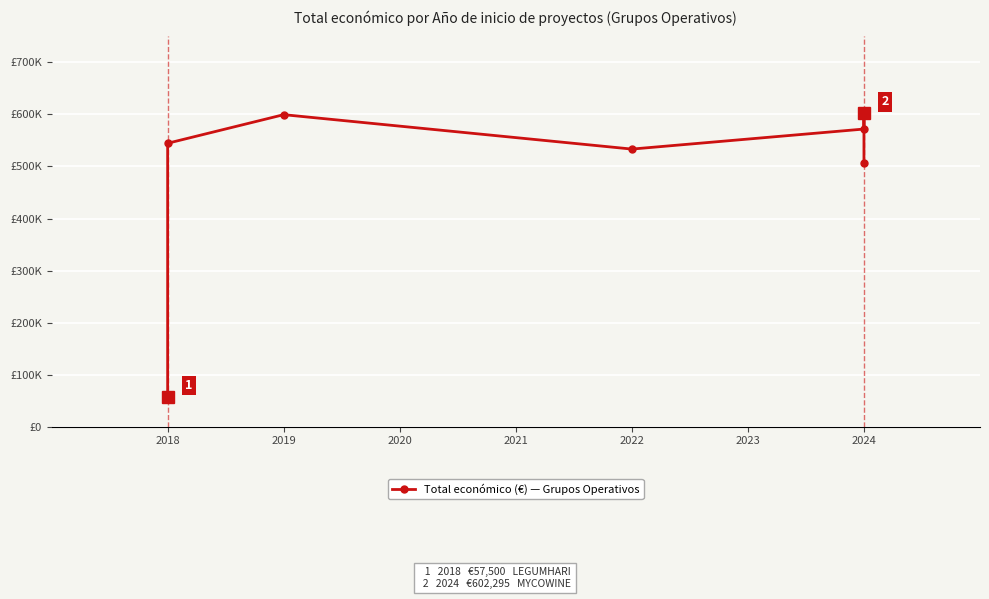

What is the difference between the values at 2024 and 2022?

30330.4